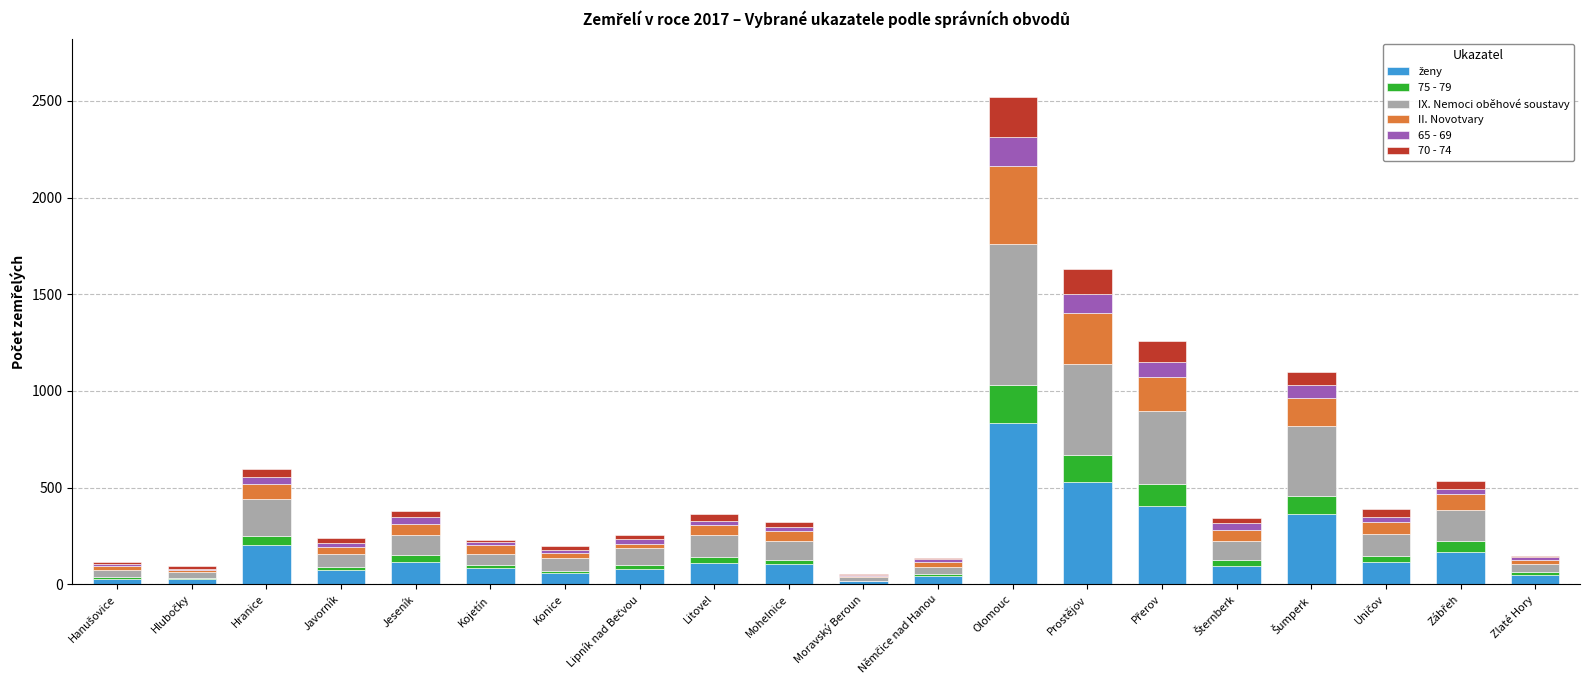

At which category is the sum across all series the highest?

Olomouc